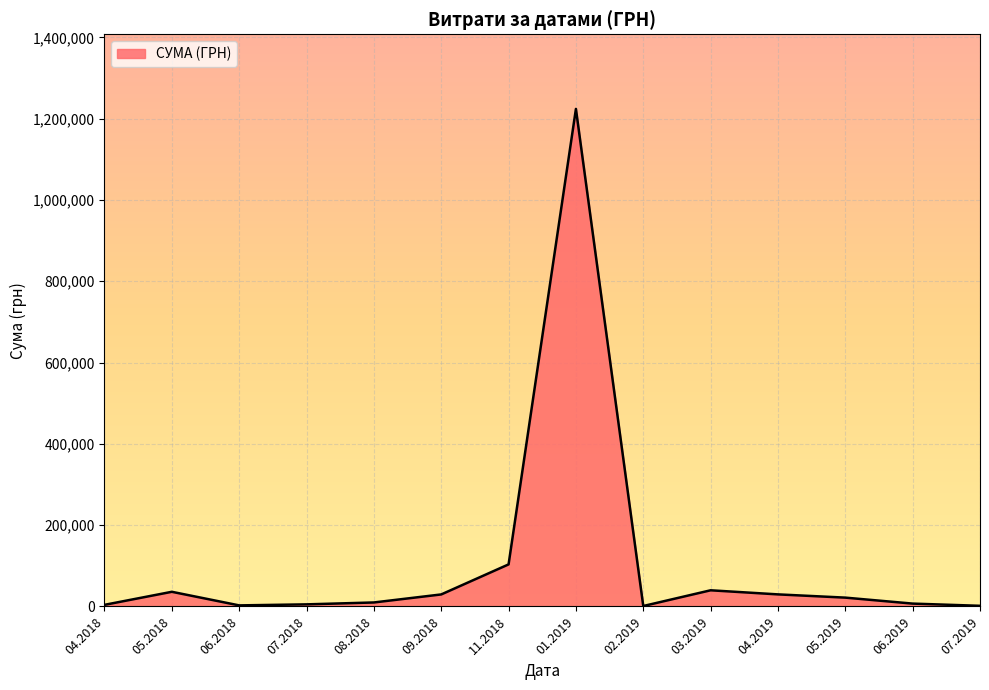

How many series are shown in this chart?

1